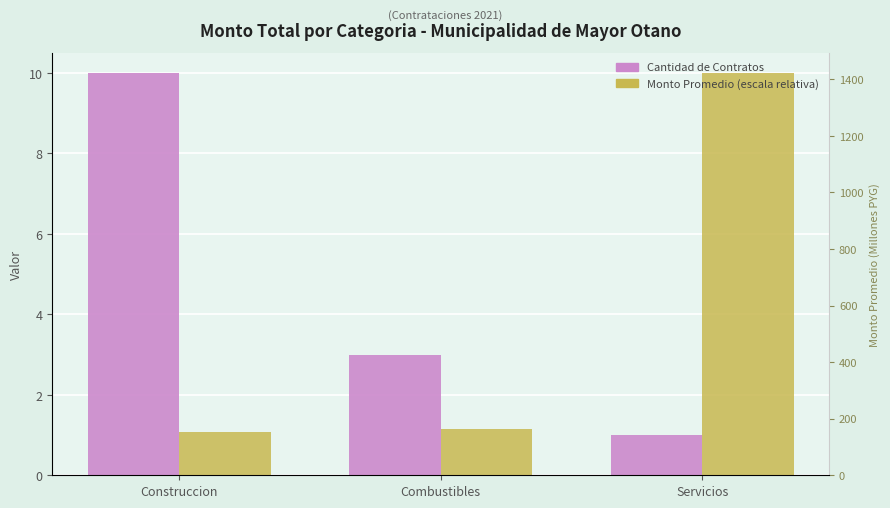

What is the difference between the maximum and minimum values in the Cantidad de Contratos series?

9.0